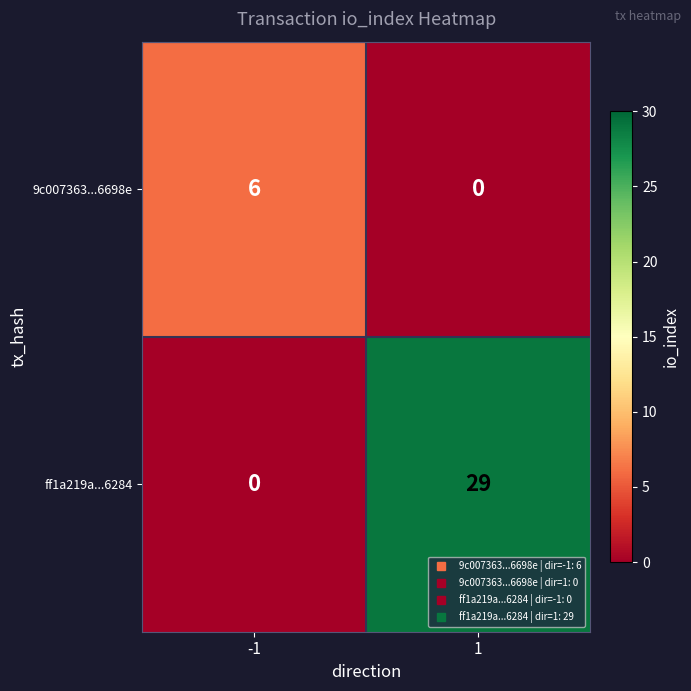

At how many categories does at least one series exceed 1?

2